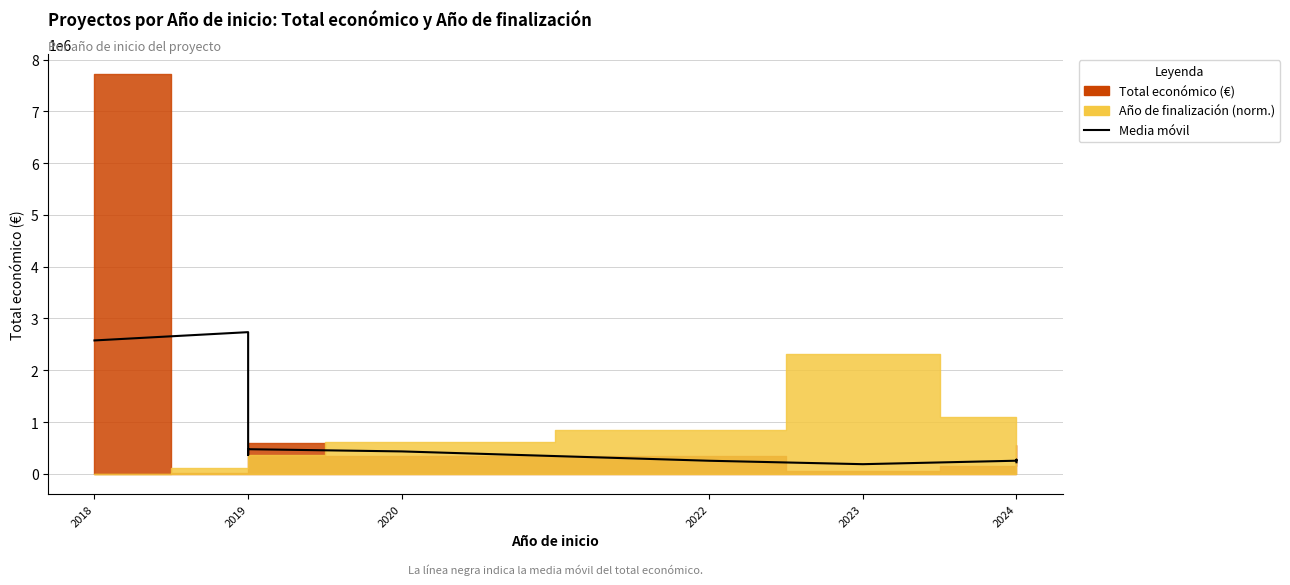

Reading right to left, what are all the values shown in this chart?

224398.7	274398.7	254100.7	187152.0	253433.0	433726.3	476328.3	363950.7	2736345.7	2576293.7